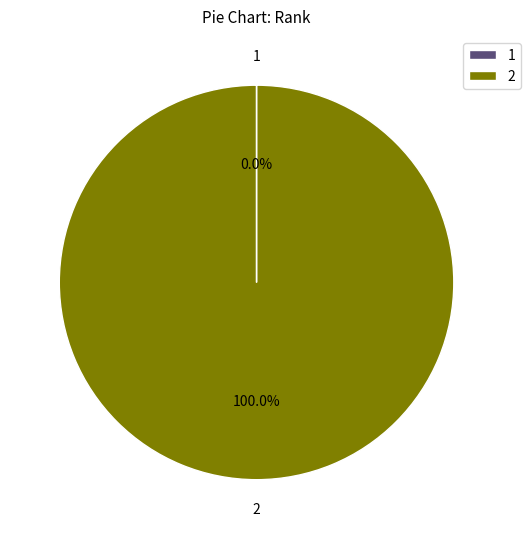

Does 2 represent more than half of the total?

Yes